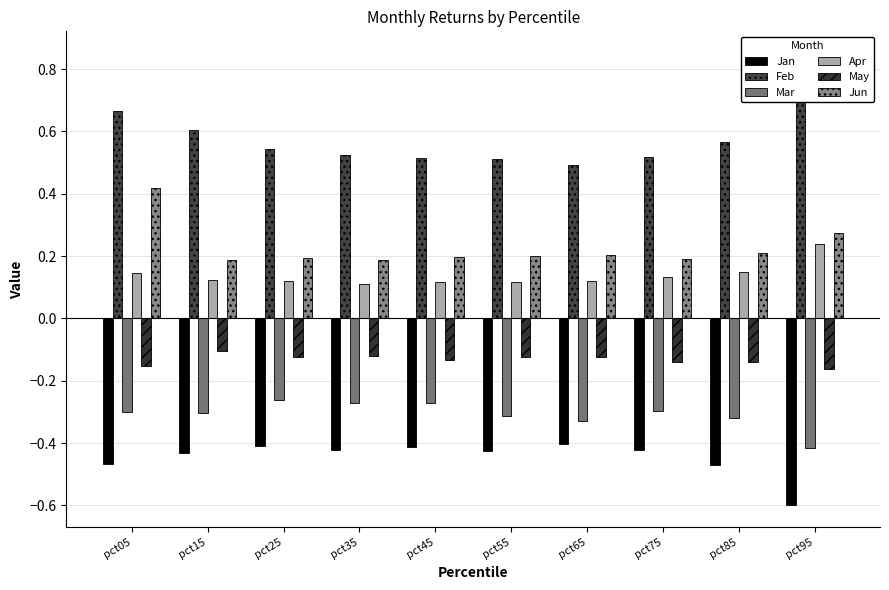

At how many categories does at least one series exceed 0?

10